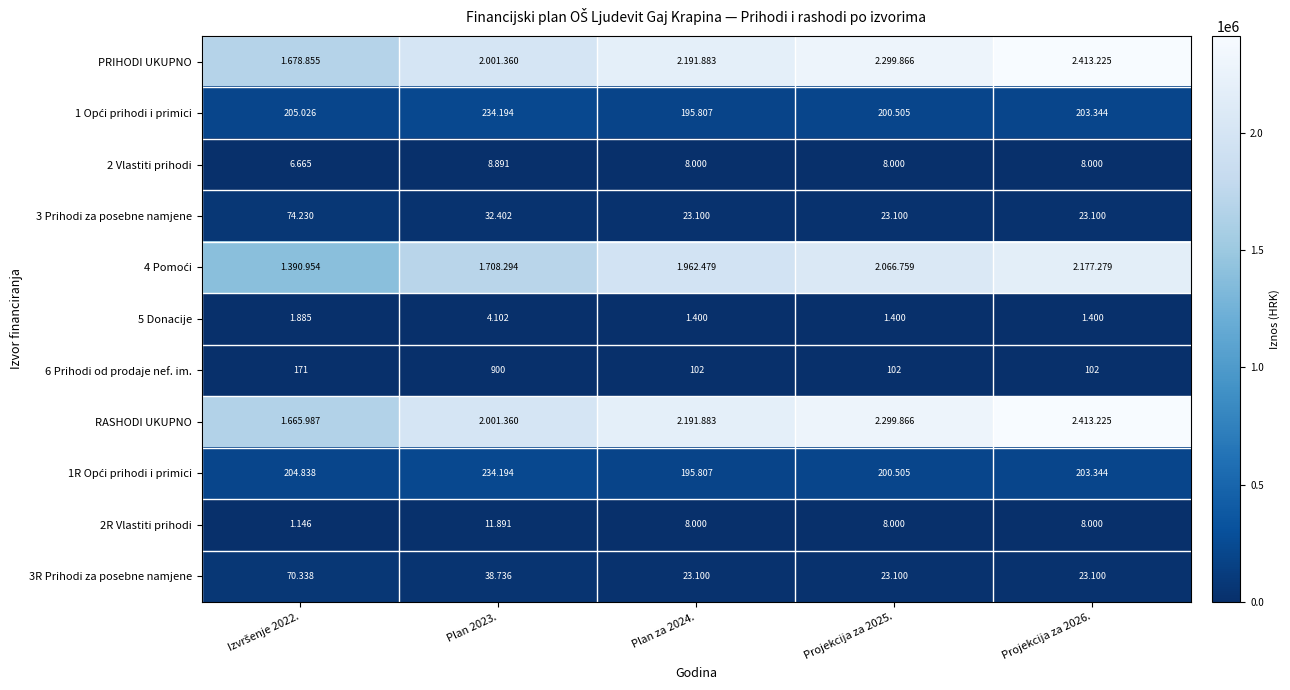

Where does the 1R Opći prihodi i primici series first go above 203344?

Izvršenje 2022.